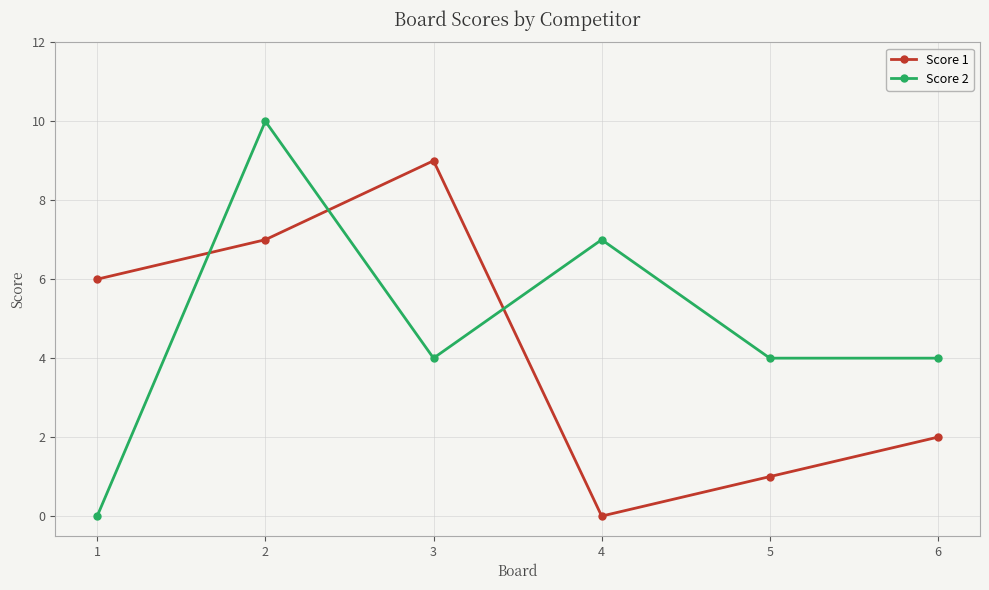

What is the total value across all series at 5?

5